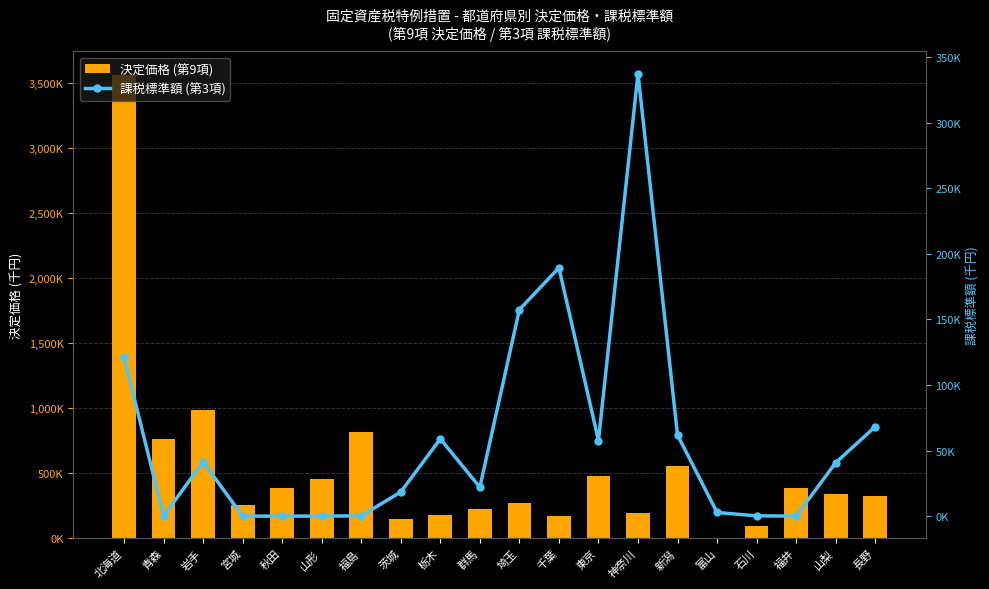

What is the sum of all 決定価格 (第9項) values?

10594152